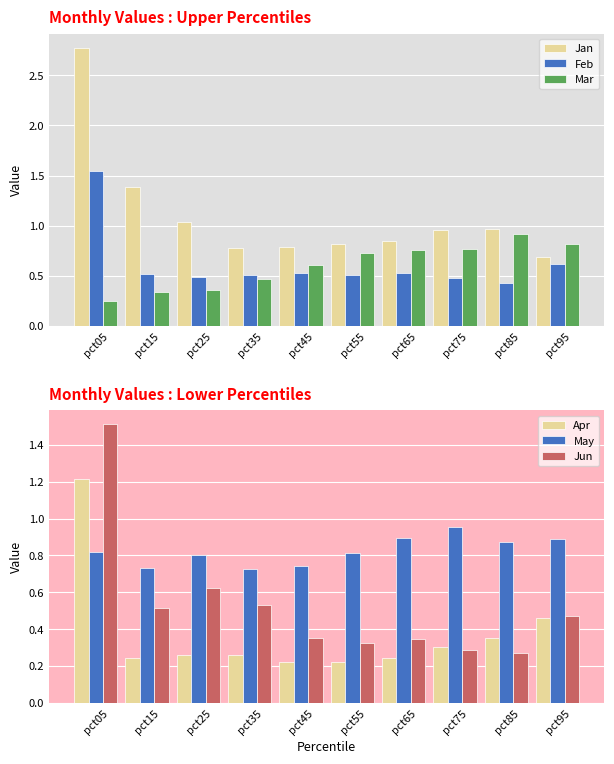

Which category has the lowest value in the May series?

pct35